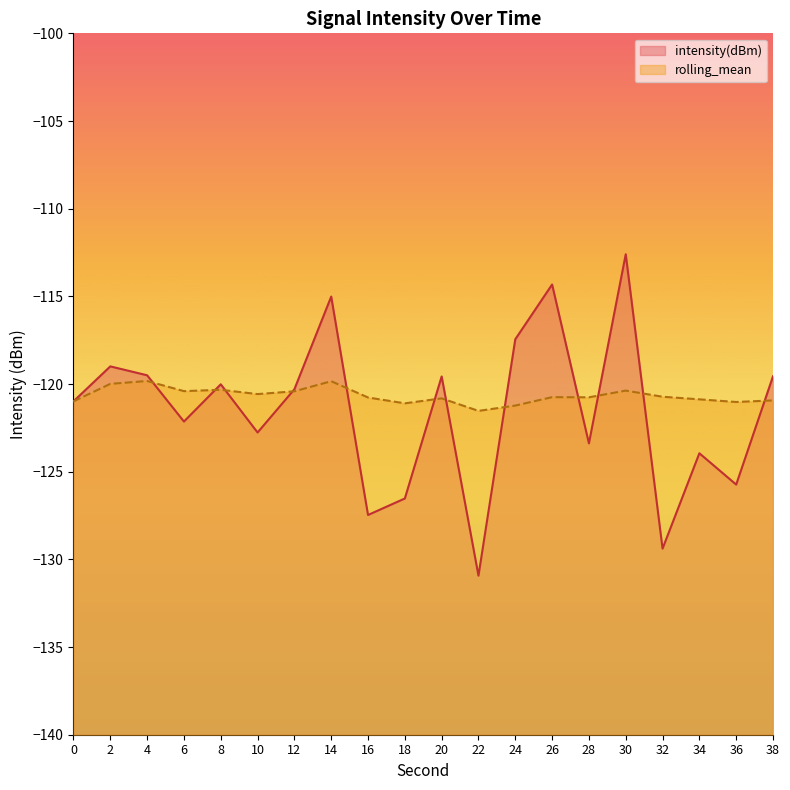

What is the value of the rolling_mean point at the 1st from the left?

-121.0